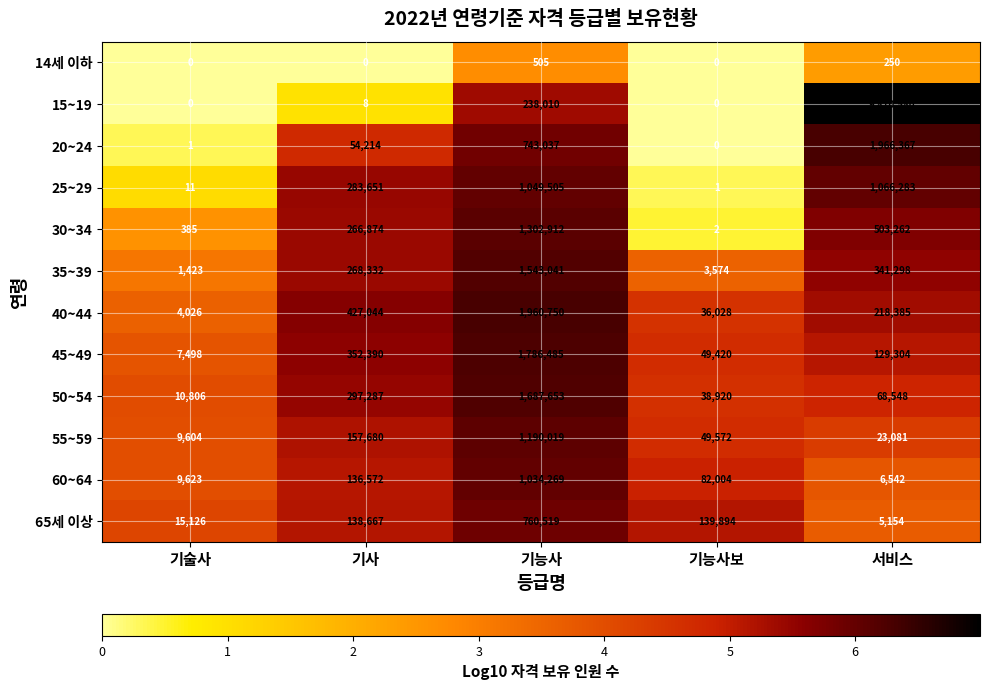

At which label is 15~19 closest to 4935290?

기능사